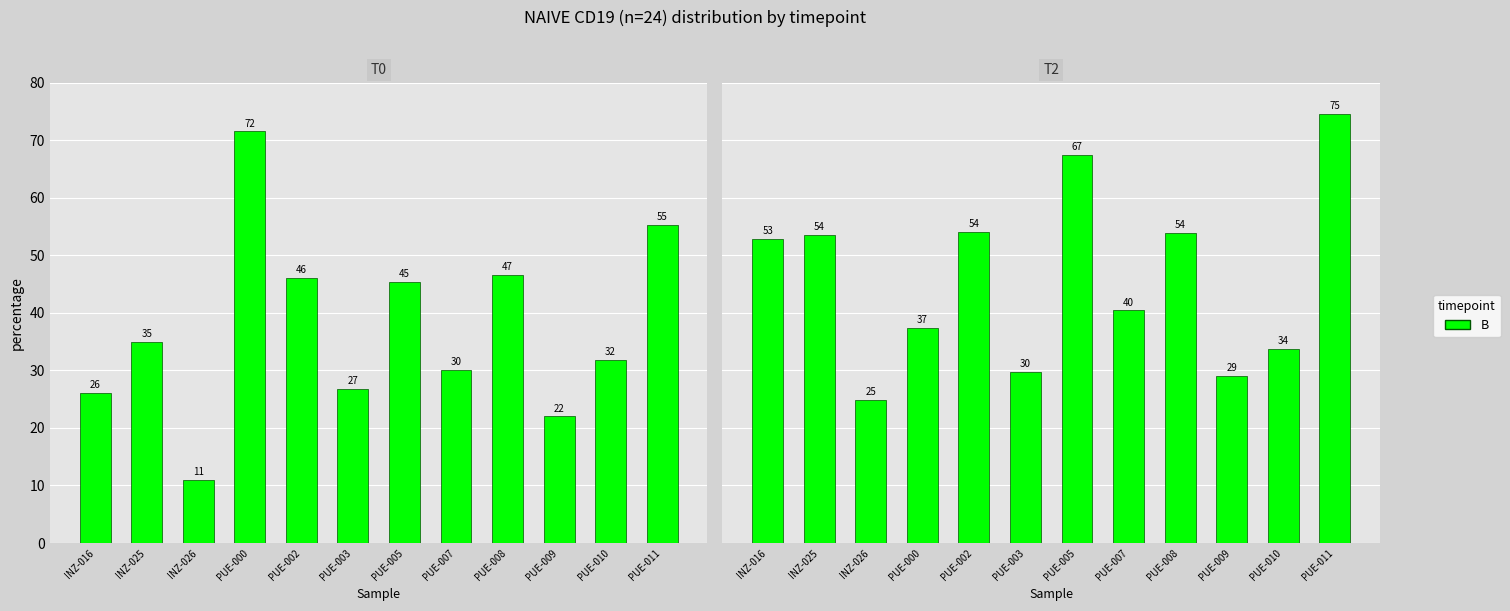

How many distinct data groups are displayed?

1